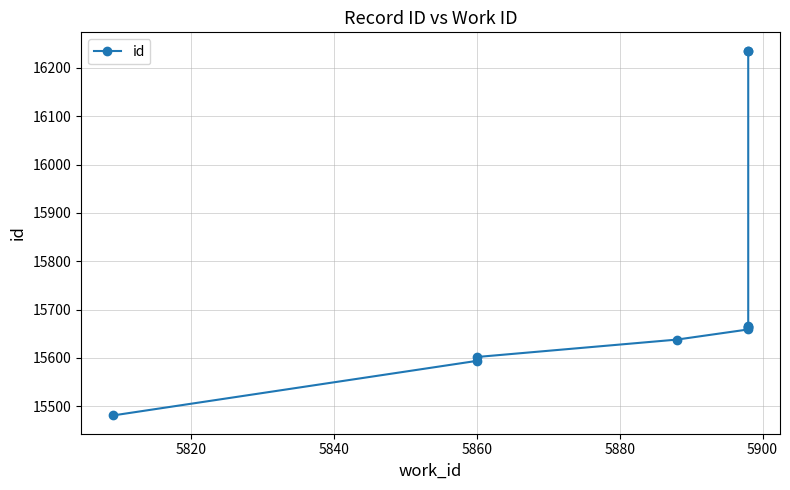

True or false: there are more than 2 points higher than both neighbors.

False